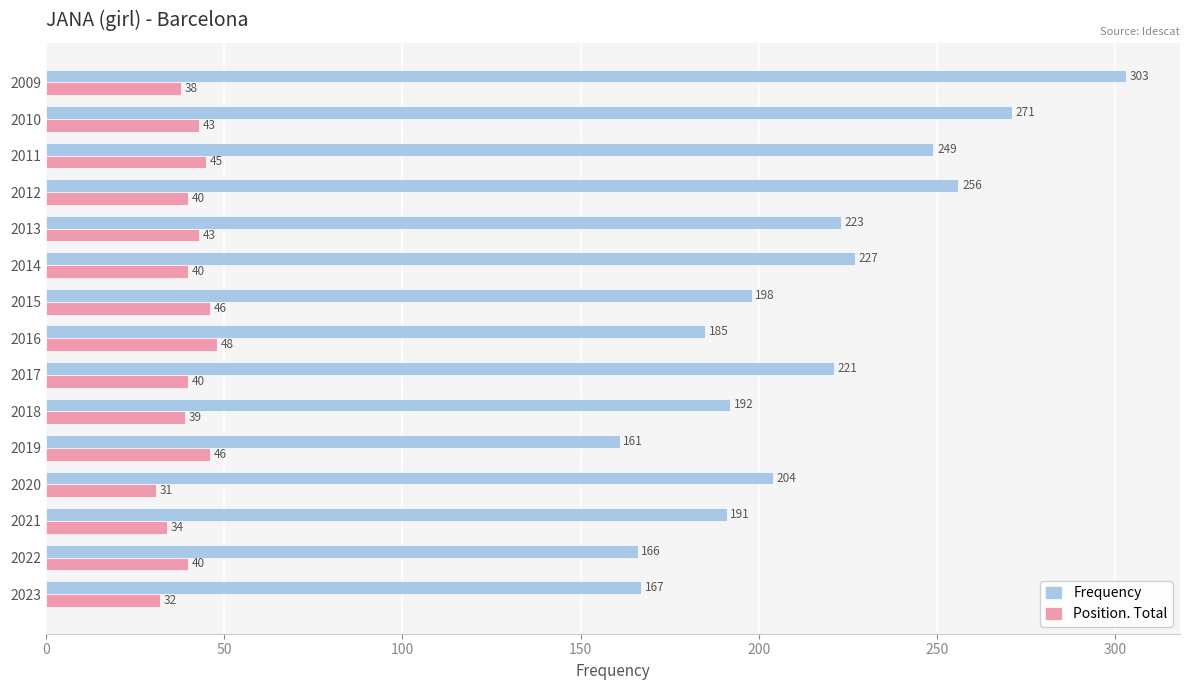

Rank the series by their maximum value, from highest to lowest.

Frequency, Position. Total